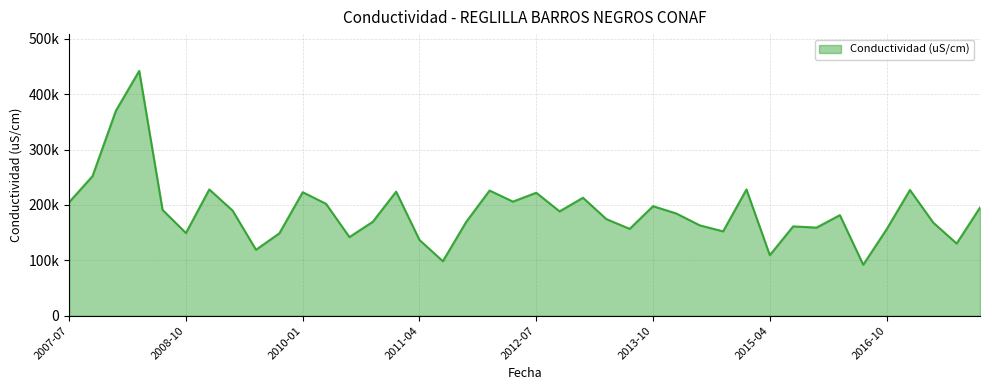

What is the minimum value shown in the chart?

92100